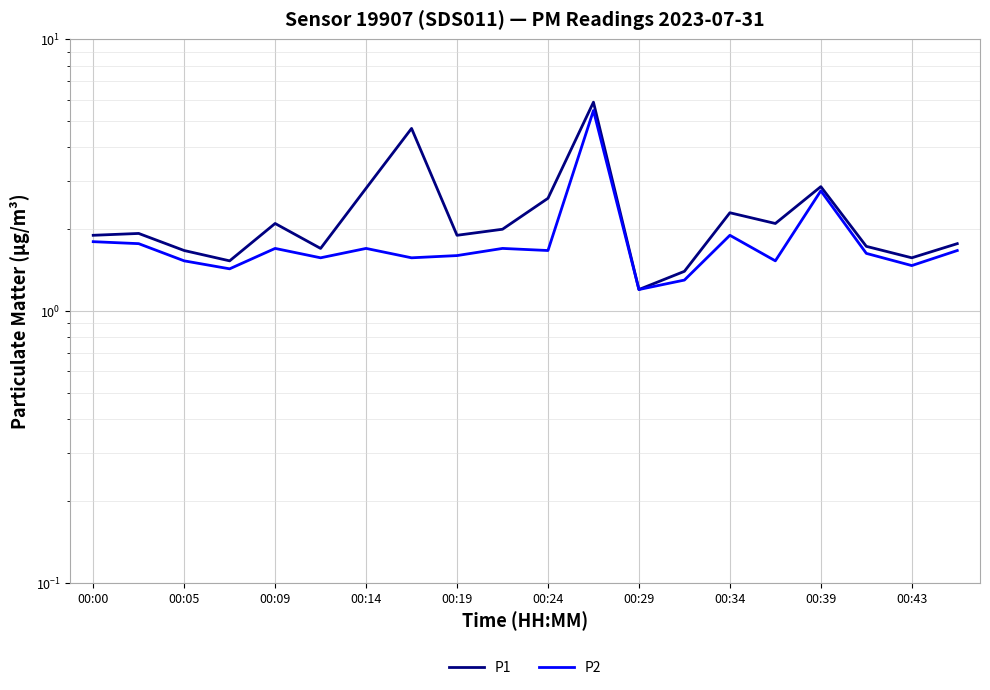

What is the lowest value of the P2 series?

1.2